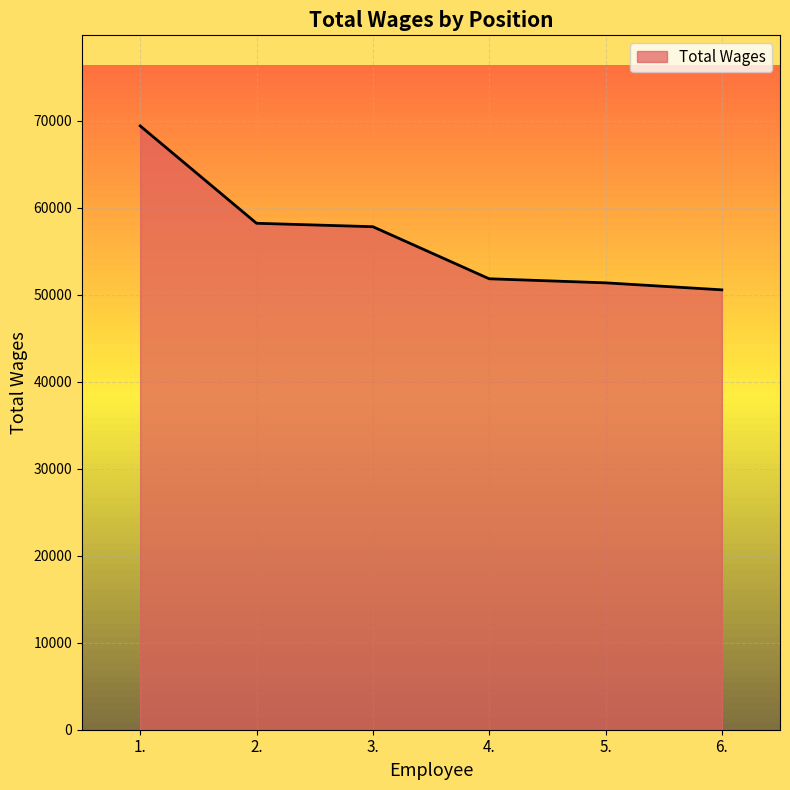

Read the value at 6..

50552